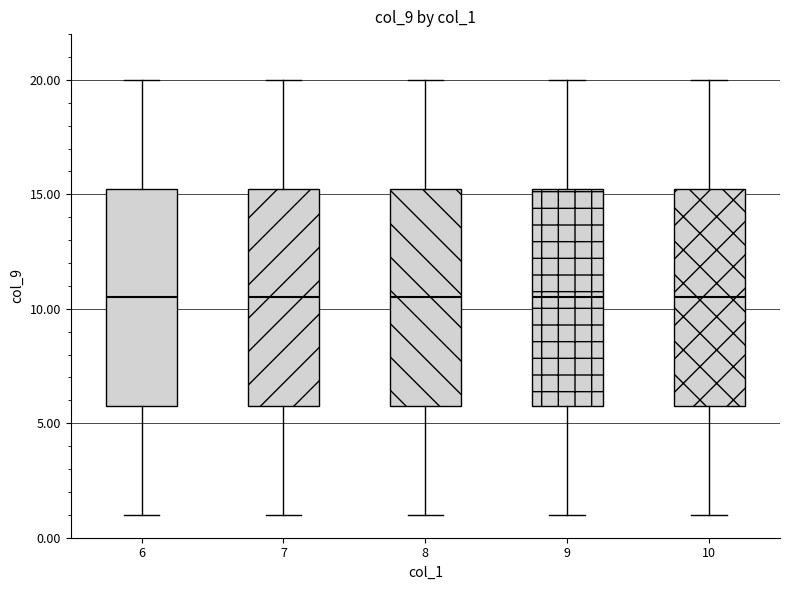

Reading left to right, transcribe this box plot: for each box, give where its median line is, the range the box spans, and where its two whiskers end, as read against the y-axis. The values are not printed on the chart, so give them approximately, as read against the axis.

6: median 10.5, box 6.0 to 15.5, whiskers 1.0 to 20.0
7: median 10.5, box 6.0 to 15.5, whiskers 1.0 to 20.0
8: median 10.5, box 6.0 to 15.5, whiskers 1.0 to 20.0
9: median 10.5, box 6.0 to 15.5, whiskers 1.0 to 20.0
10: median 10.5, box 6.0 to 15.5, whiskers 1.0 to 20.0